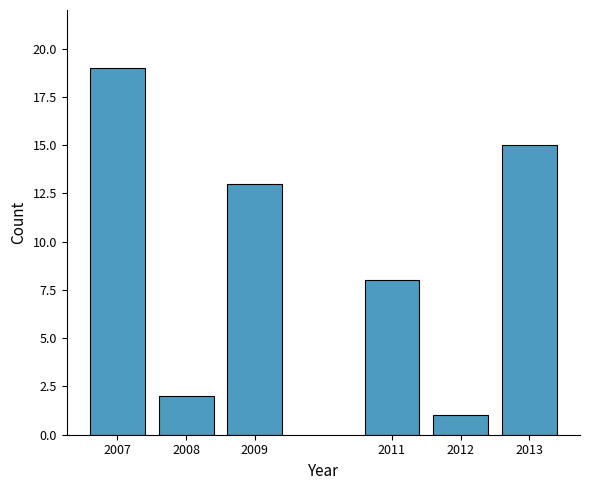

Reading right to left, transcribe all the data shown in this chart.

15	1	8	13	2	19